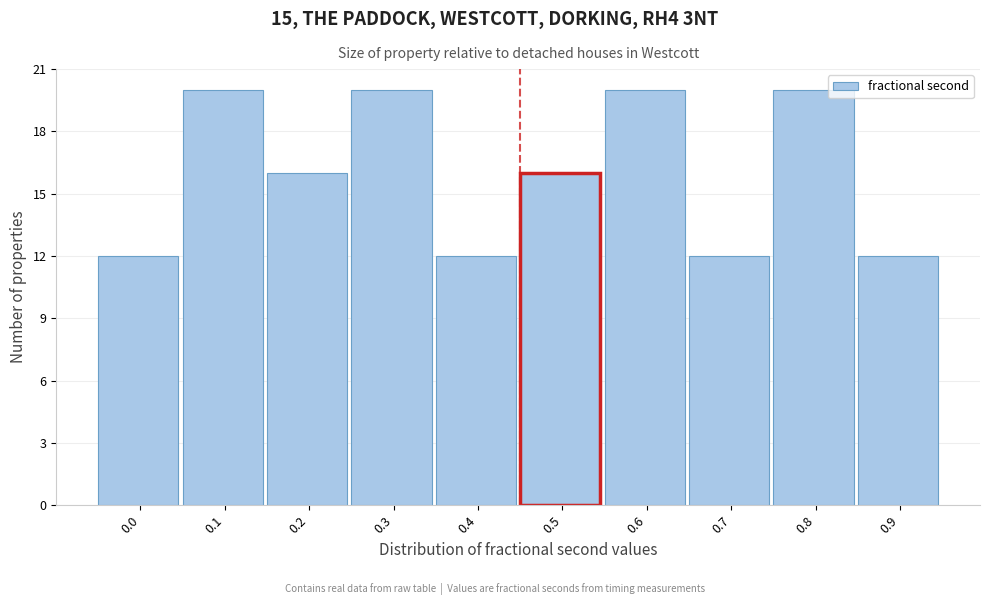

Reading left to right, transcribe all the data shown in this chart.

12	20	16	20	12	16	20	12	20	12